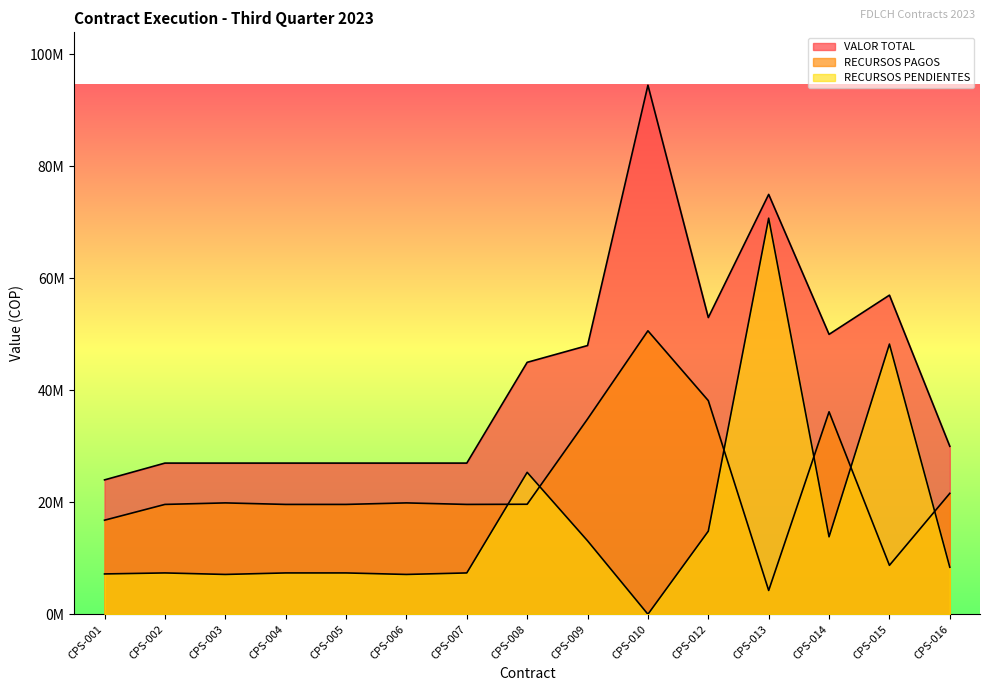

True or false: RECURSOS PAGOS and VALOR TOTAL cross at least once.

False